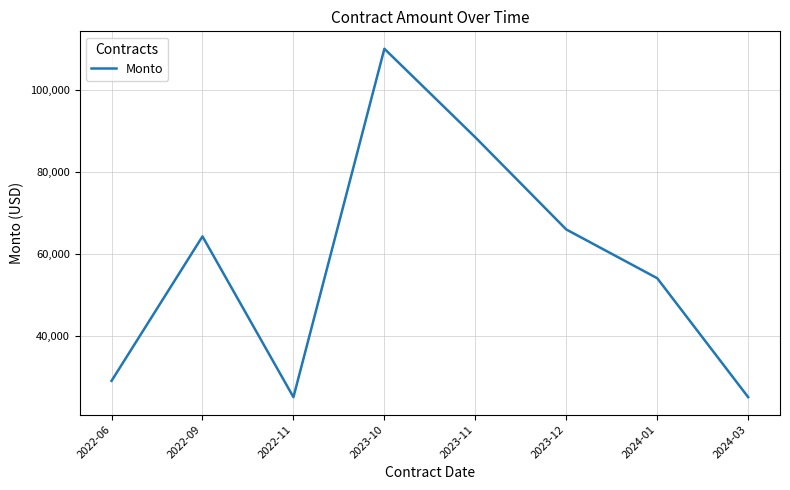

The chart shows a value of 65317.3 at 2023-10. True or false?

False